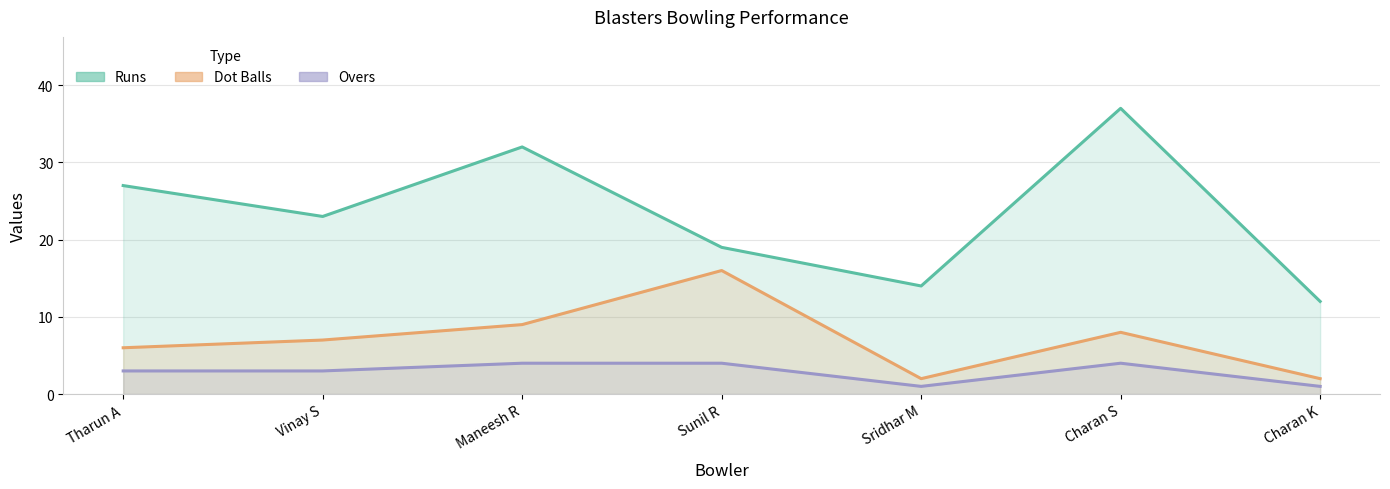

Where is the first local minimum for Overs?

Sridhar M